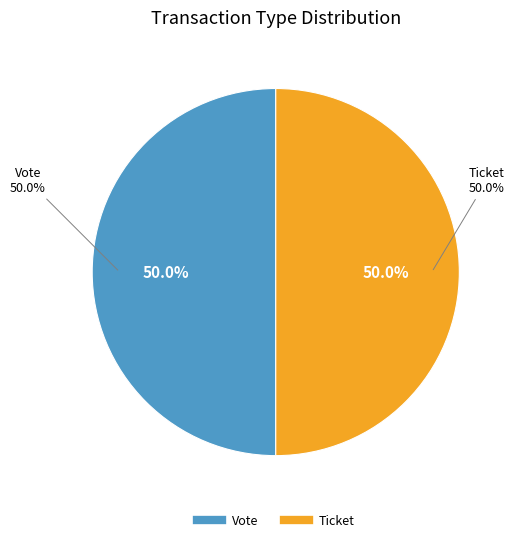

Rank the categories by value from highest to lowest.

Vote (io_index=1), Ticket (io_index=0)